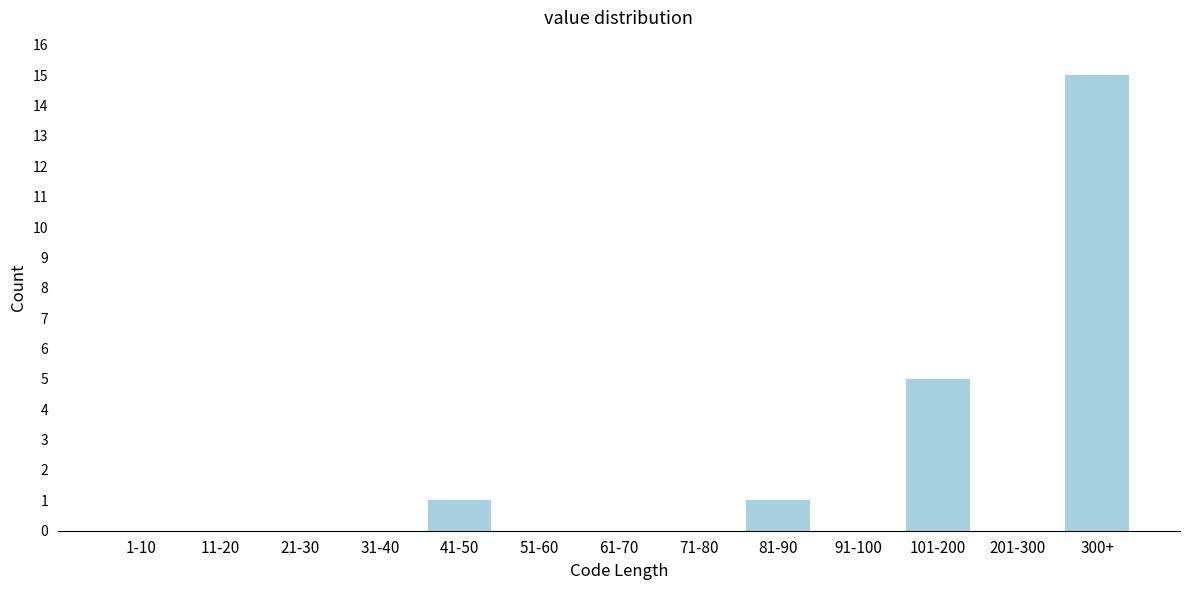

Reading left to right, extract all data points from this chart.

1-10=0	11-20=0	21-30=0	31-40=0	41-50=1	51-60=0	61-70=0	71-80=0	81-90=1	91-100=0	101-200=5	201-300=0	300+=15